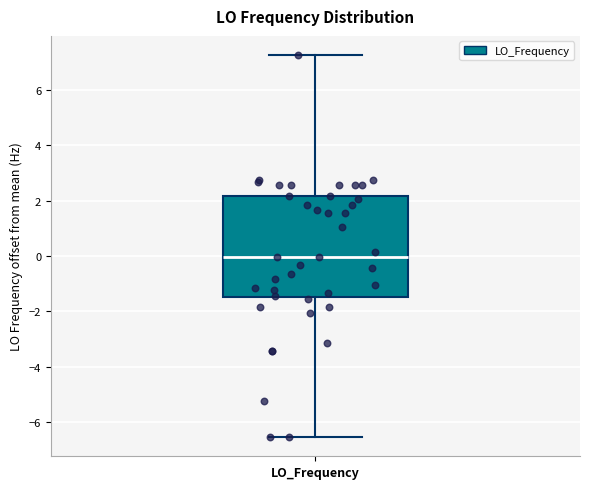

Where does the upper whisker of the box for LO_Frequency end on the y-axis? The values are not printed on the chart, so give them approximately, as read against the axis.

7.2